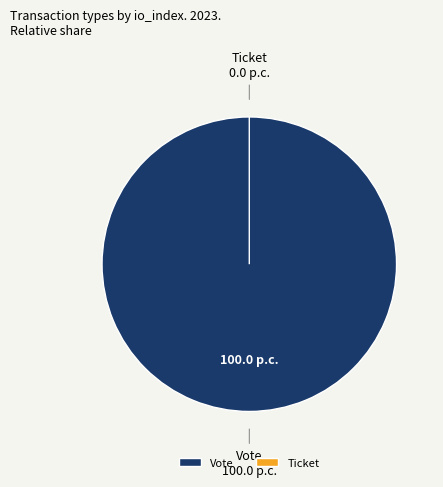

What is the total percentage of Ticket and Vote?

100.0%